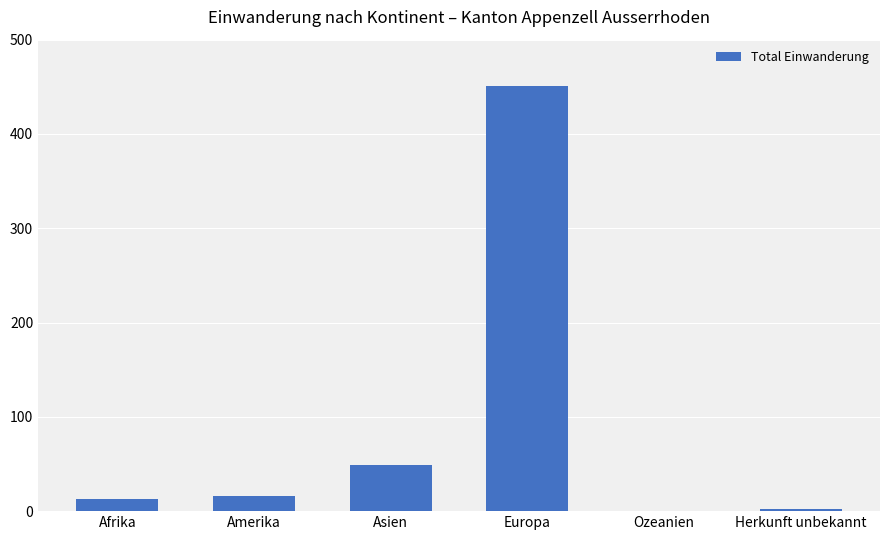

True or false: the data shows -274 at Ozeanien.

False